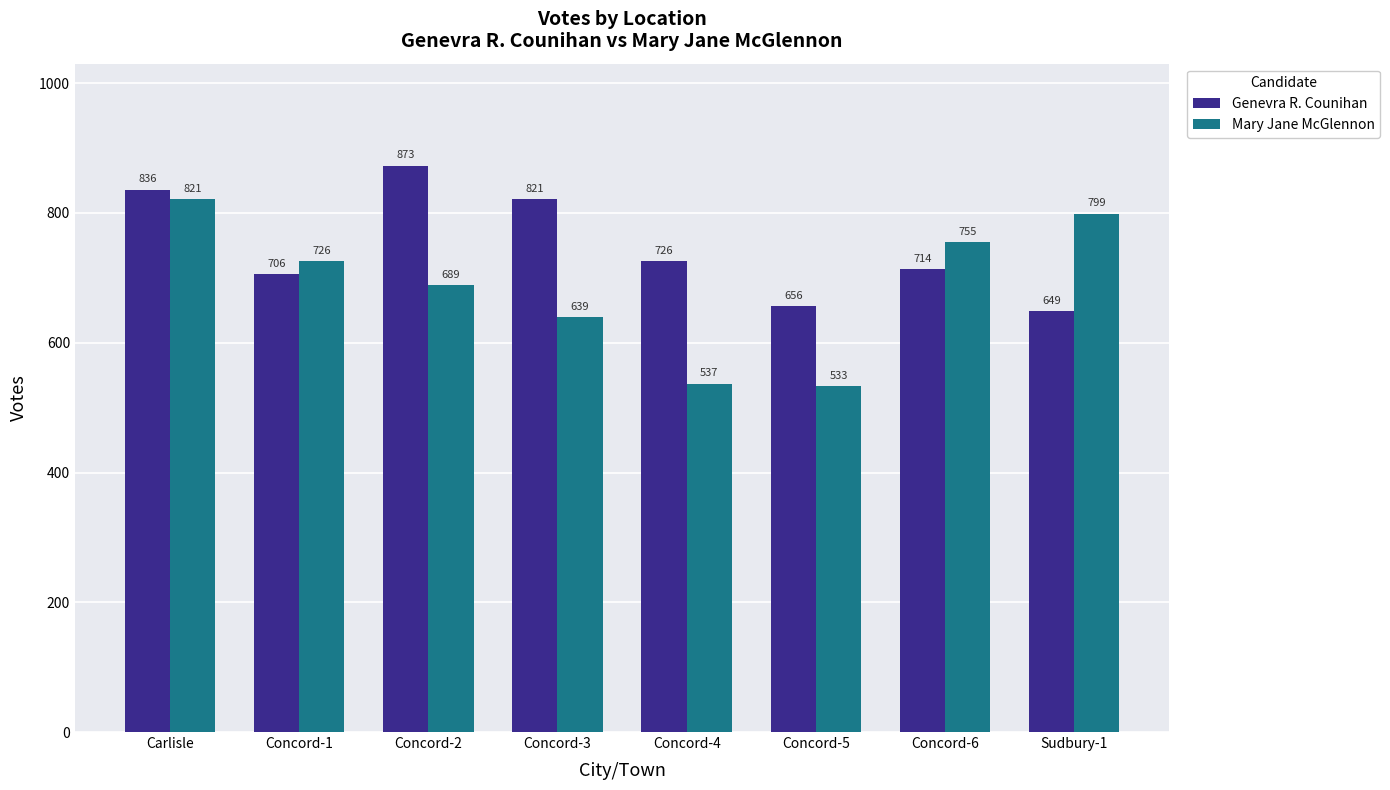

What is the sum of the Genevra R. Counihan values at Sudbury-1 and Concord-5?

1305